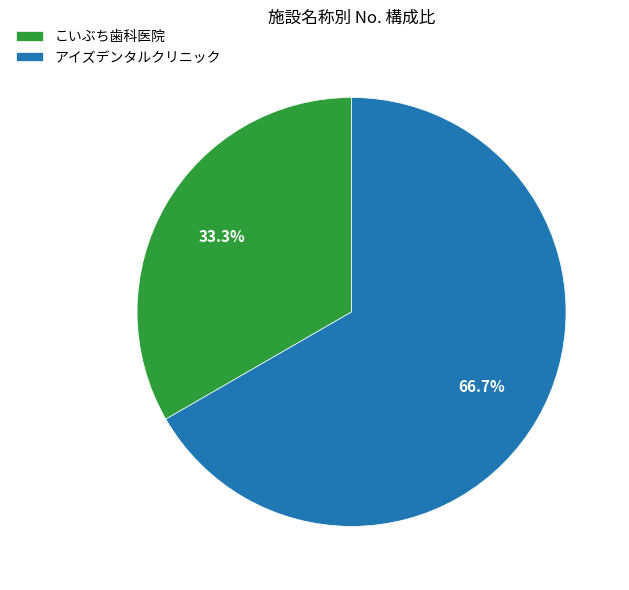

Approximately how many times larger is the value at アイズデンタルクリニック compared to こいぶち歯科医院?

2.0